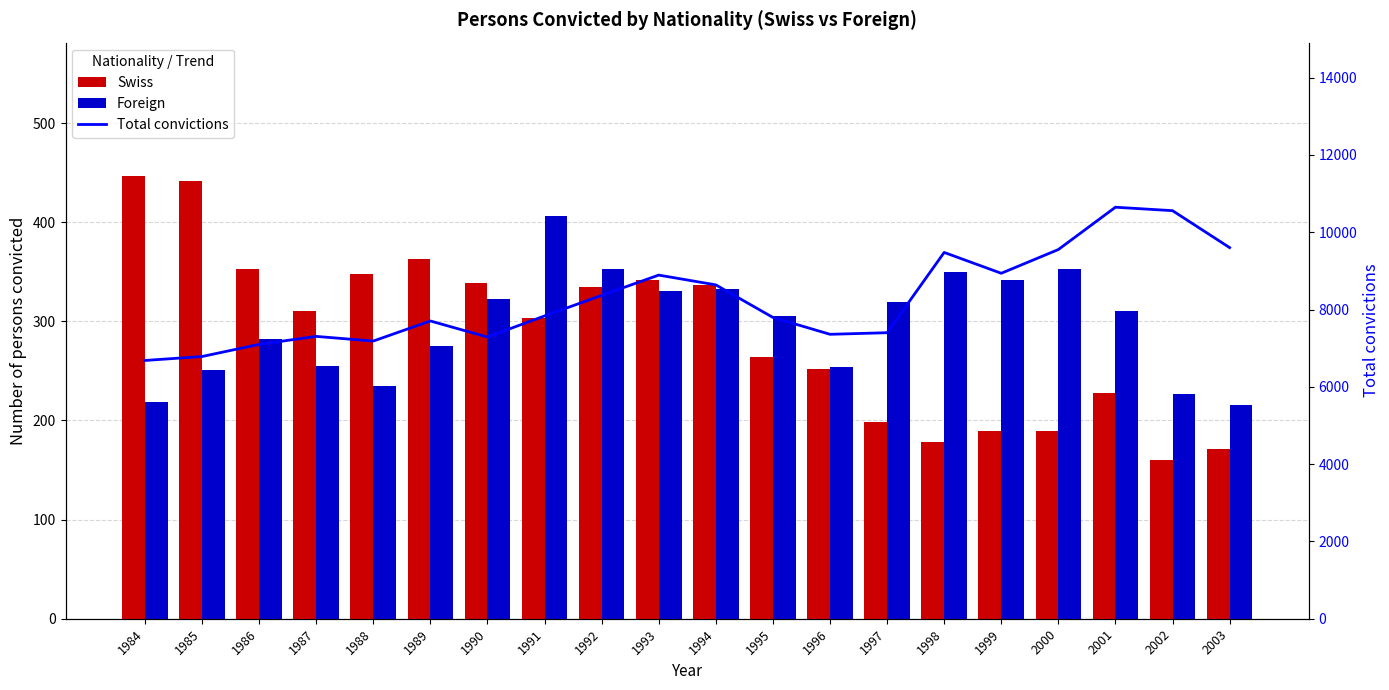

The value of Total convictions at 1998 is 9477. True or false?

True